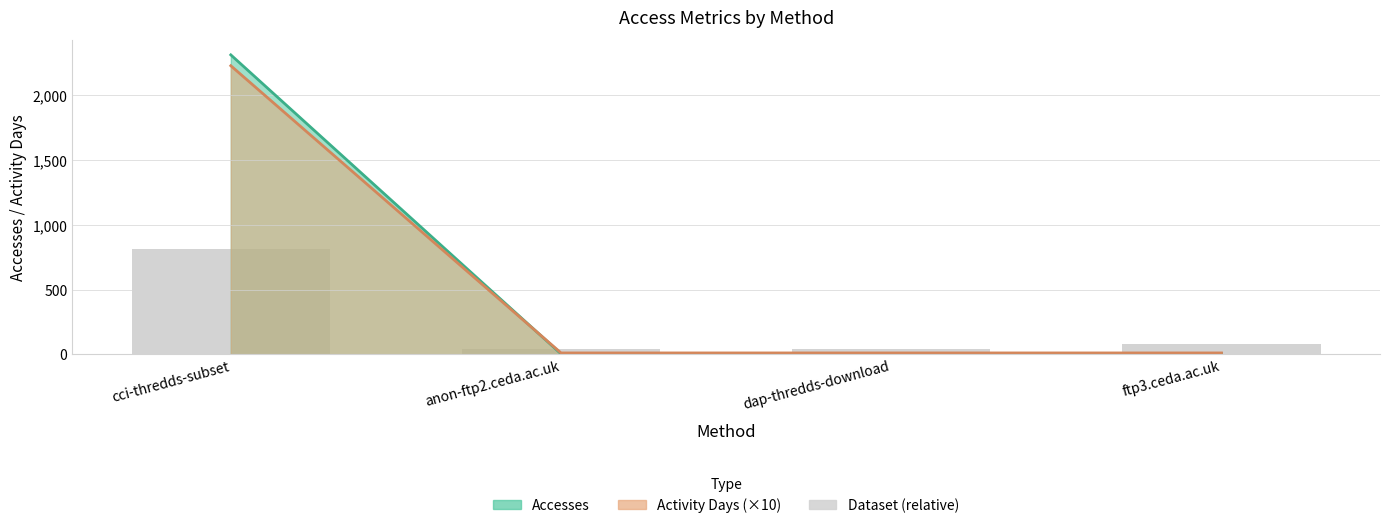

True or false: the data shows 40.5 at anon-ftp2.ceda.ac.uk.

True